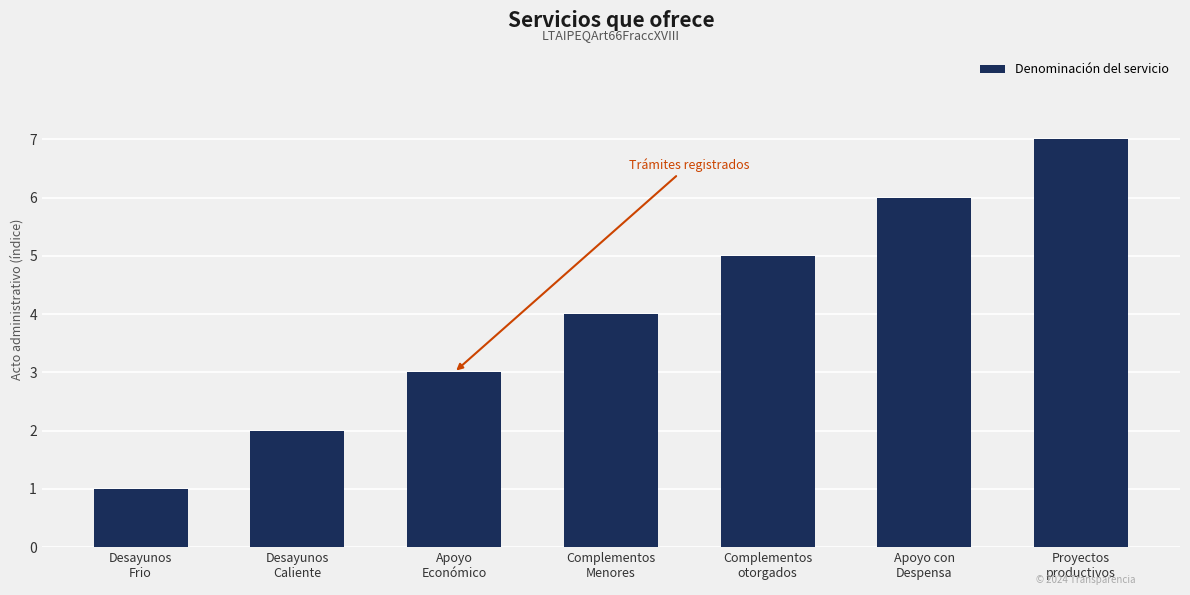

What is the greatest value displayed?

7